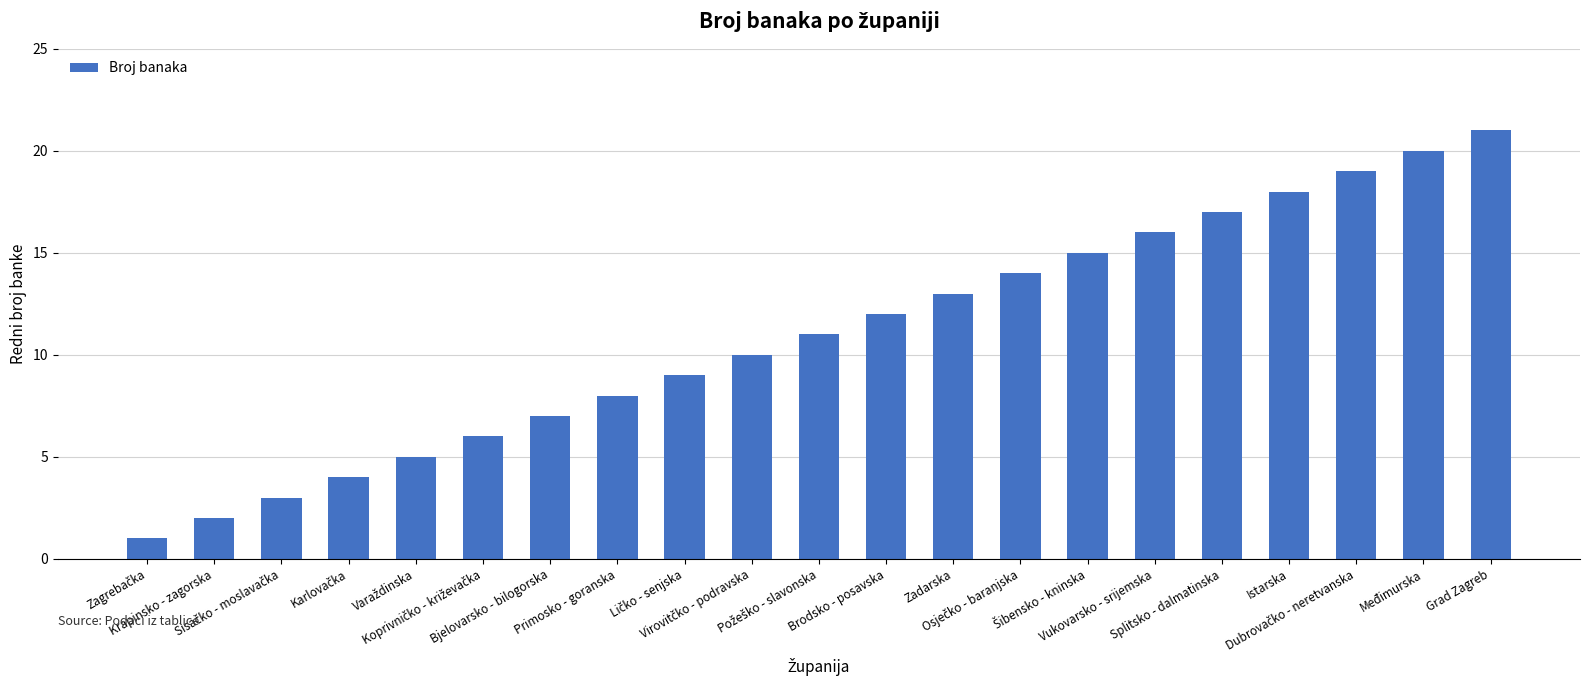

What is the maximum value shown in the chart?

21